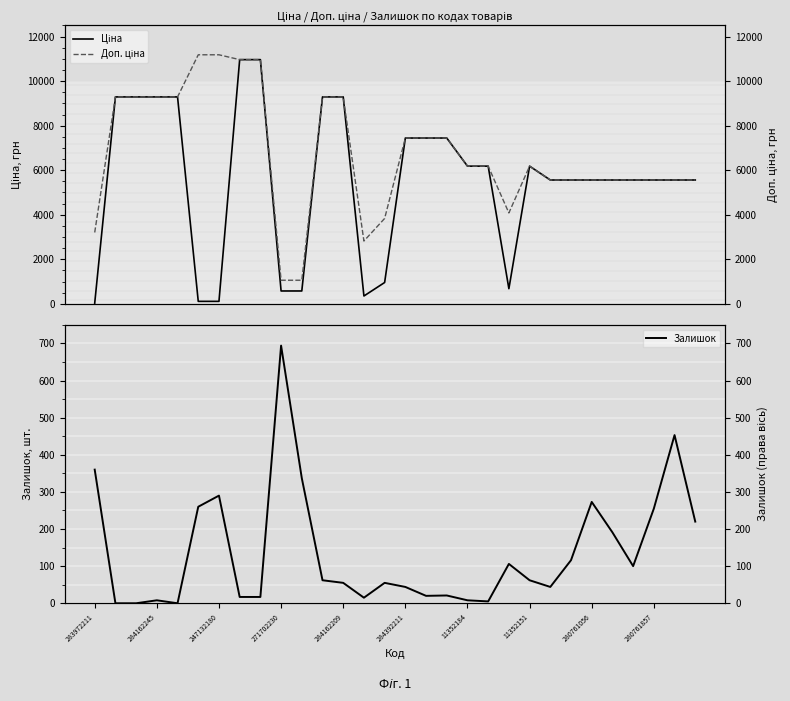

True or false: Доп. ціна and Ціна cross at least once.

False